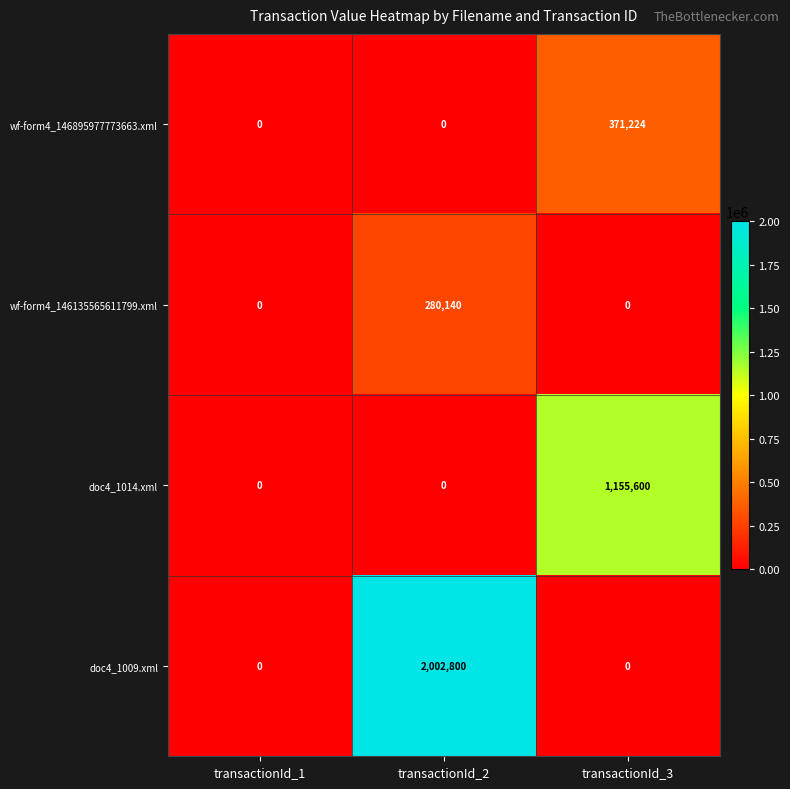

Is it true that doc4_1014.xml equals 667679 at transactionId_1?

False